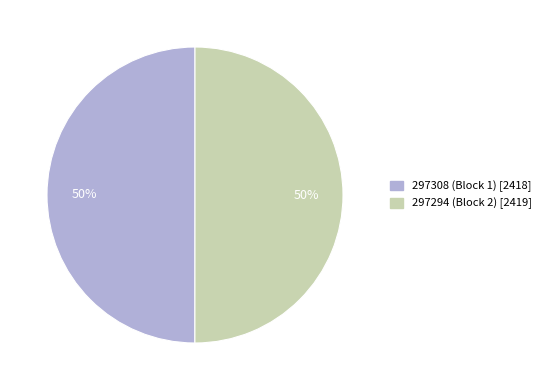

To the nearest percent, what is the average slice percentage?

50%